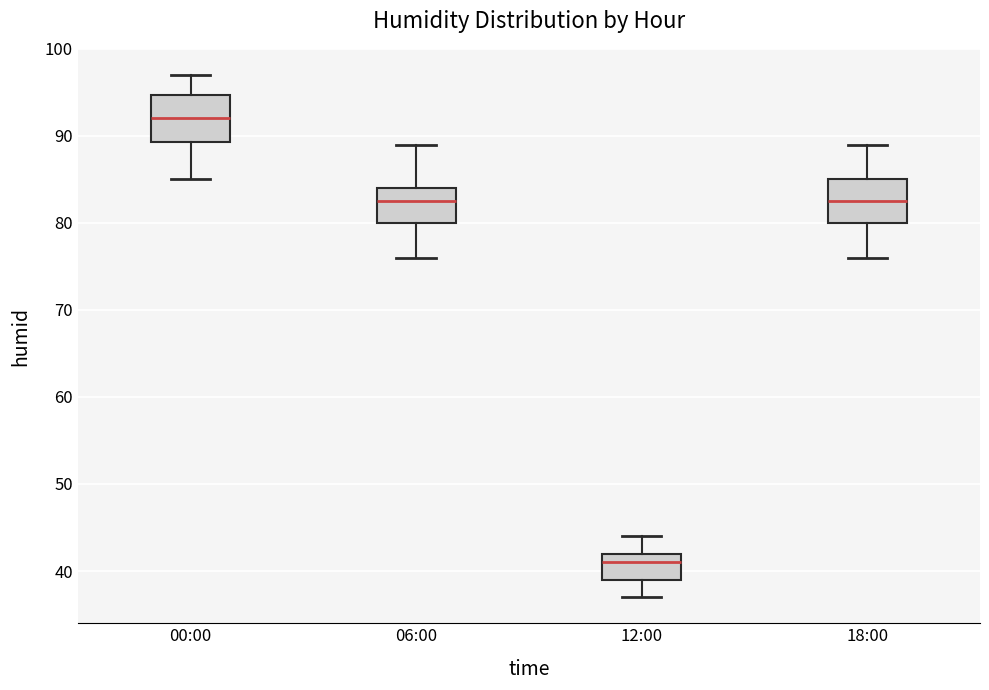

Reading left to right, transcribe this box plot: for each box, give where its median line is, the range the box spans, and where its two whiskers end, as read against the y-axis. The values are not printed on the chart, so give them approximately, as read against the axis.

00:00: median 92, box 89 to 95, whiskers 85 to 97
06:00: median 83, box 80 to 84, whiskers 76 to 89
12:00: median 41, box 39 to 42, whiskers 37 to 44
18:00: median 83, box 80 to 85, whiskers 76 to 89